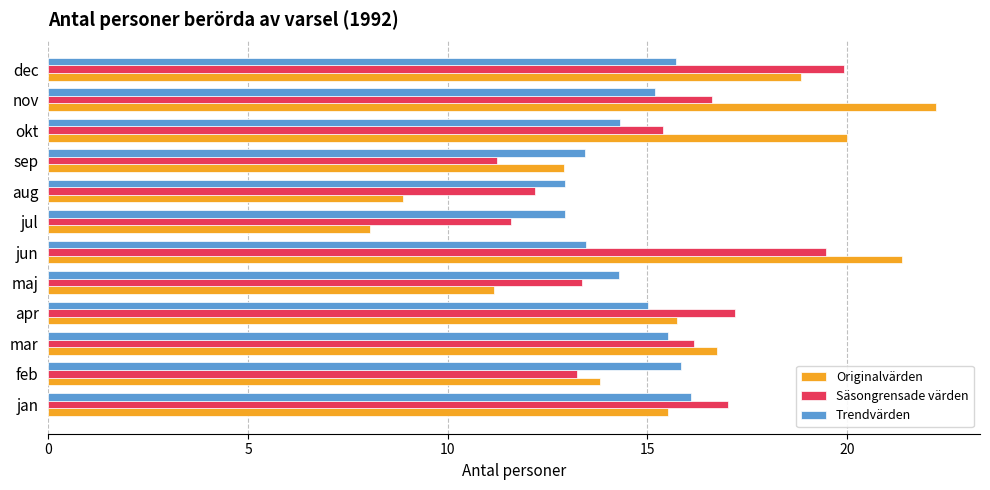

What are all the series names shown in the legend?

Originalvärden, Säsongrensade värden, Trendvärden